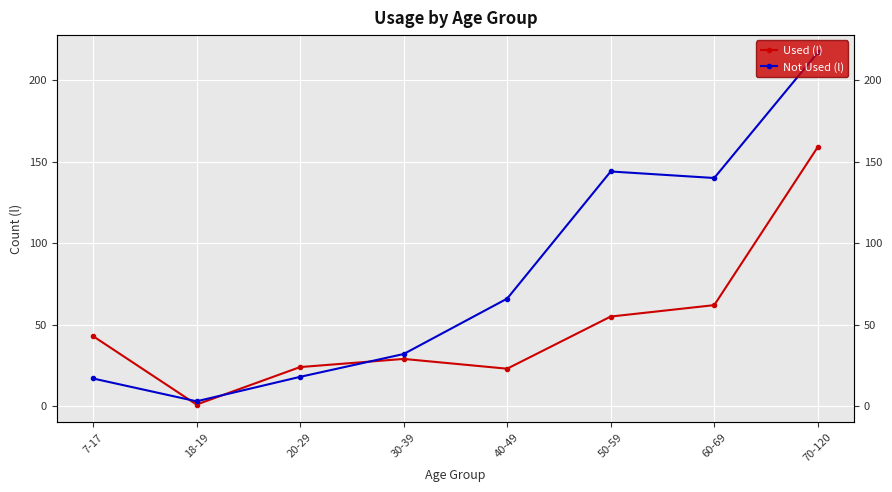

What is the label of the 2nd point from the right?

60-69